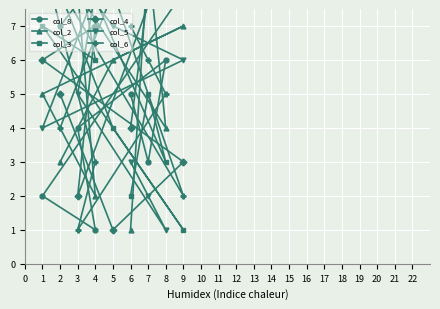

How many values in the col_5 series are below 5?

4